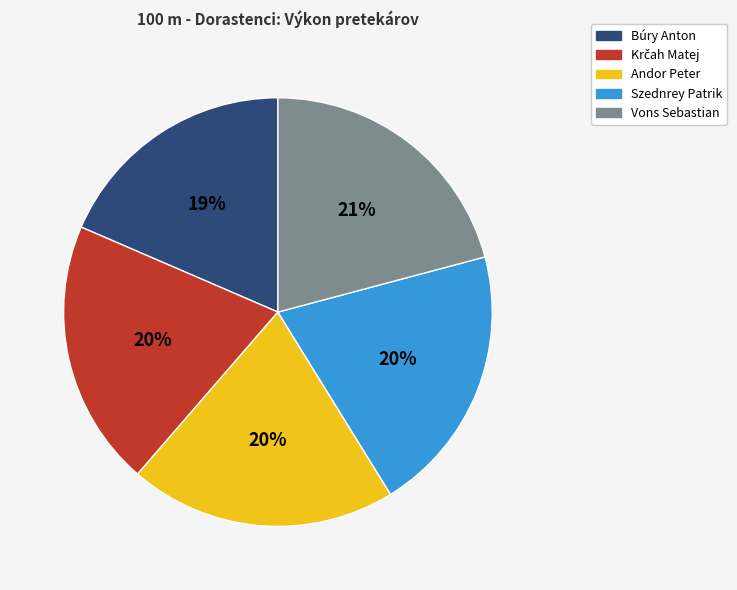

Is there a majority slice in this chart?

No